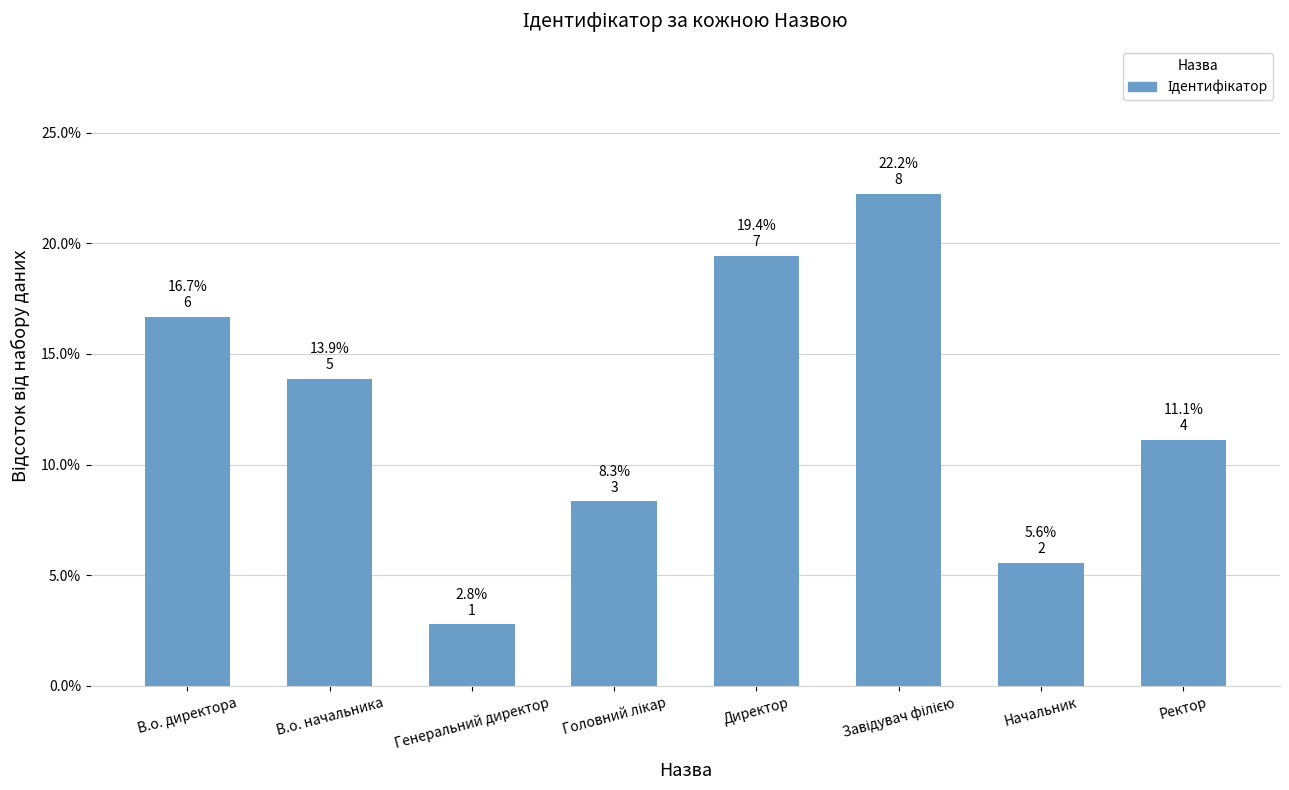

Is it true that the value at Ректор is 18.6?

False